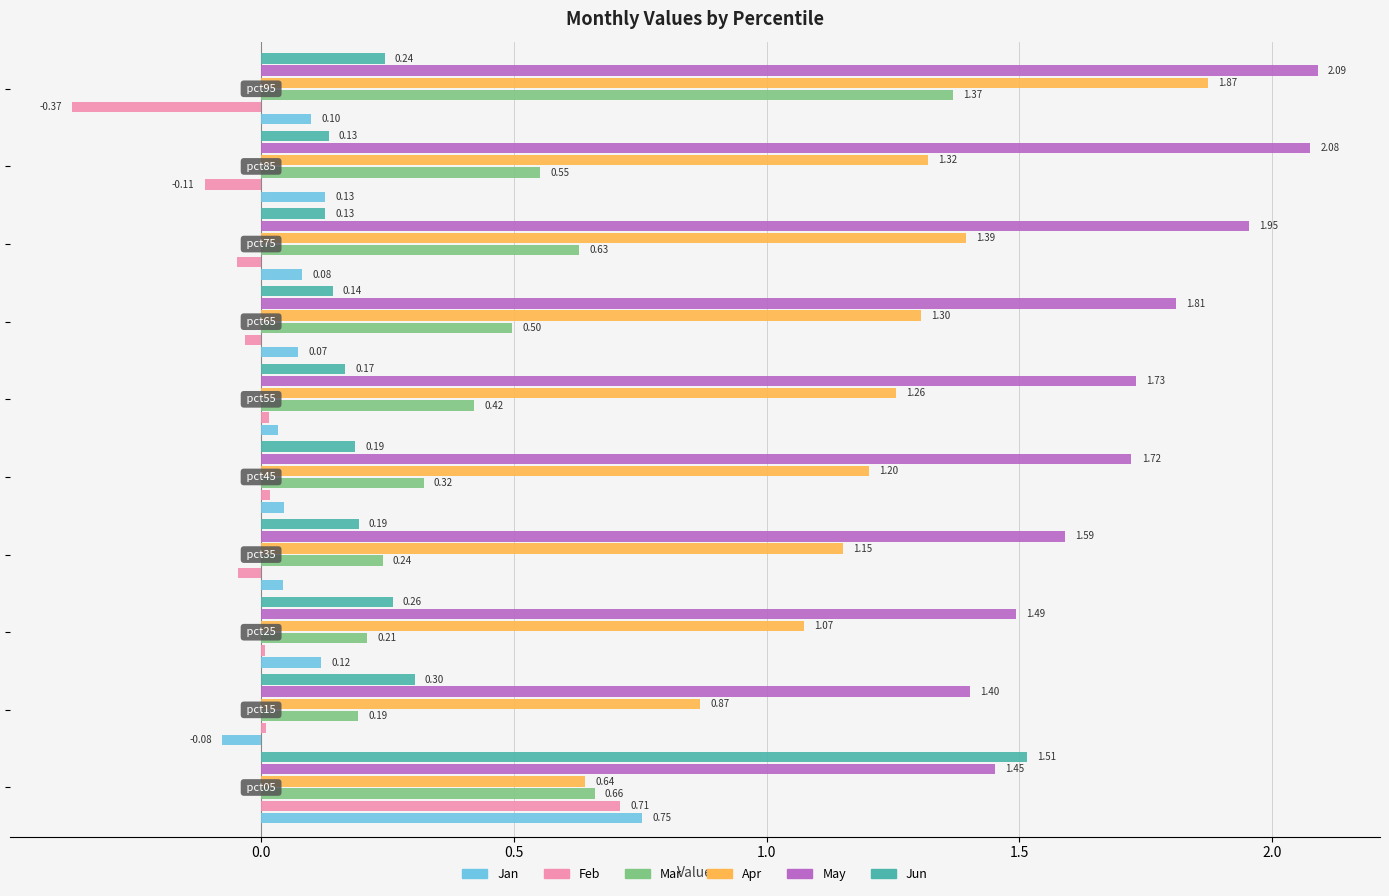

Which series has the largest total across all categories?

May